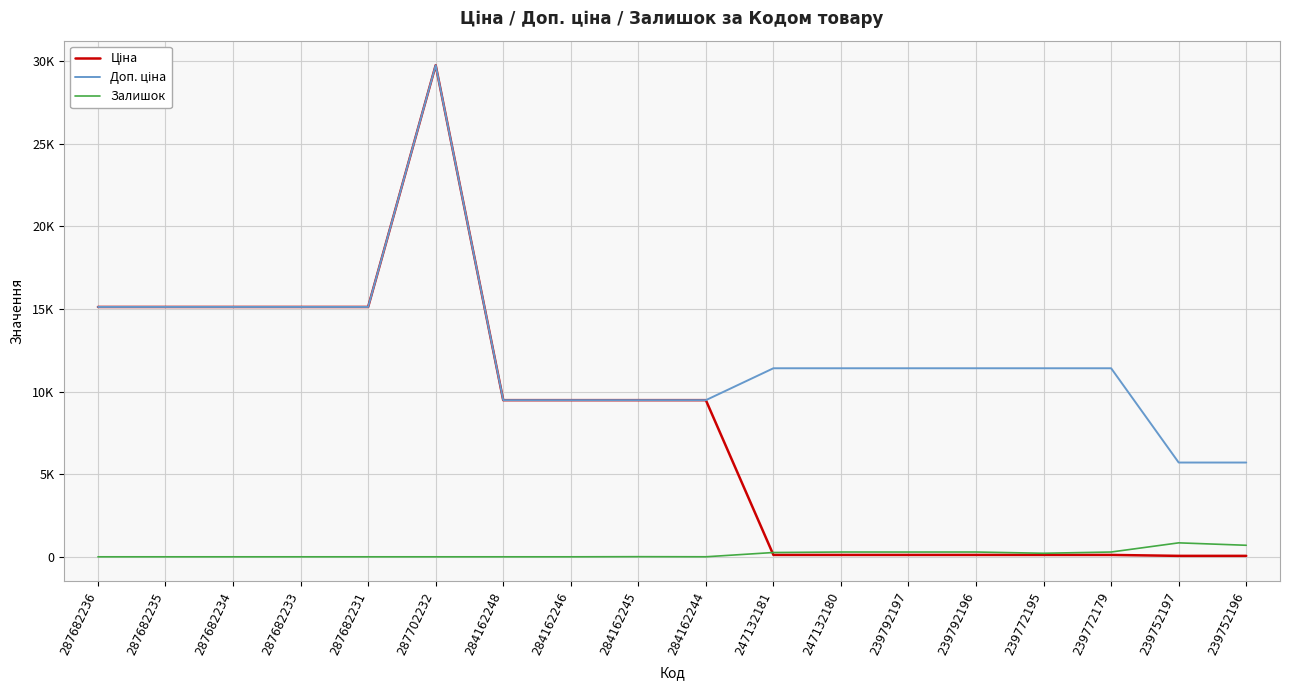

The value of Ціна at 239792197 is 114.1. True or false?

True